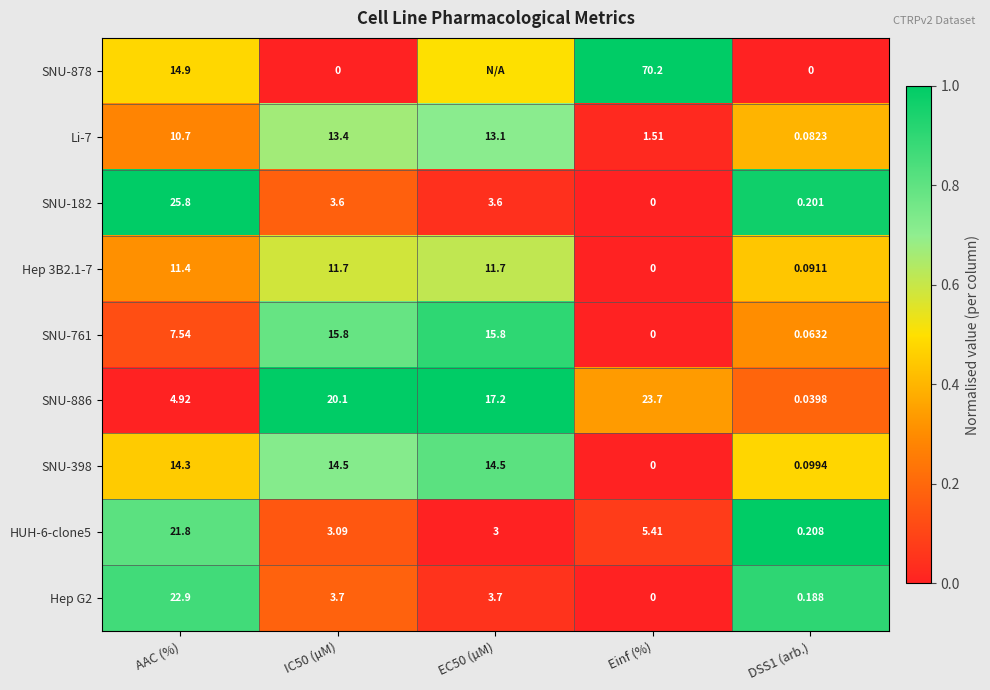

Which category has the highest value in the HUH-6-clone5 series?

AAC (%)